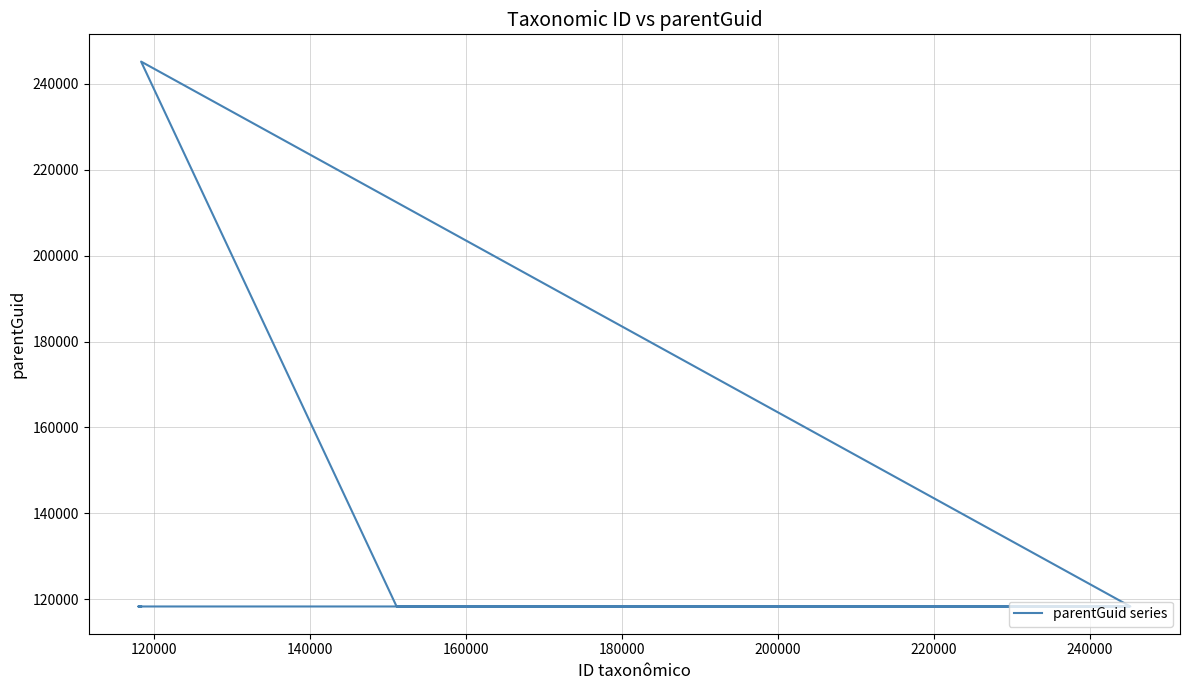

Read the value at 120000, to the nearest 100.

118300